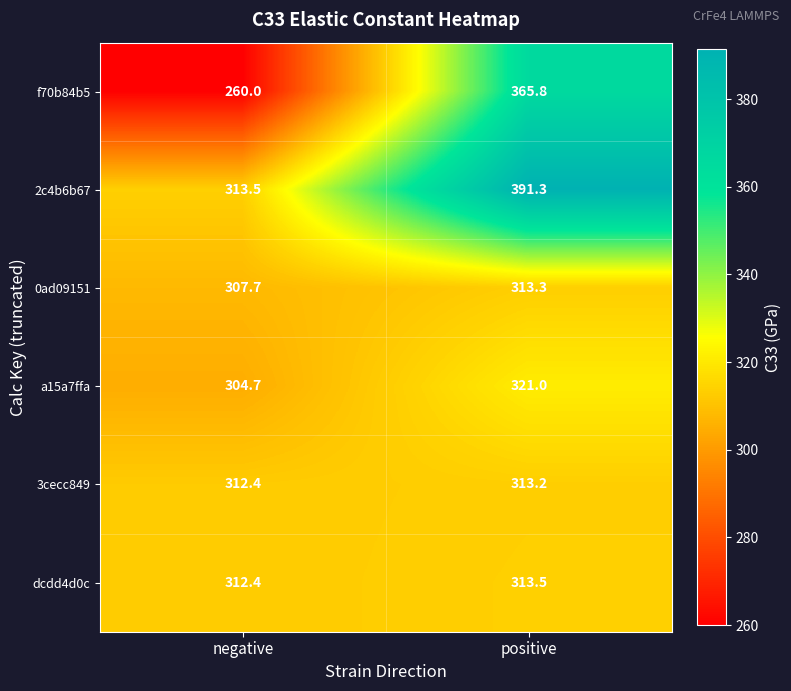

At which category is the sum across all series the highest?

positive